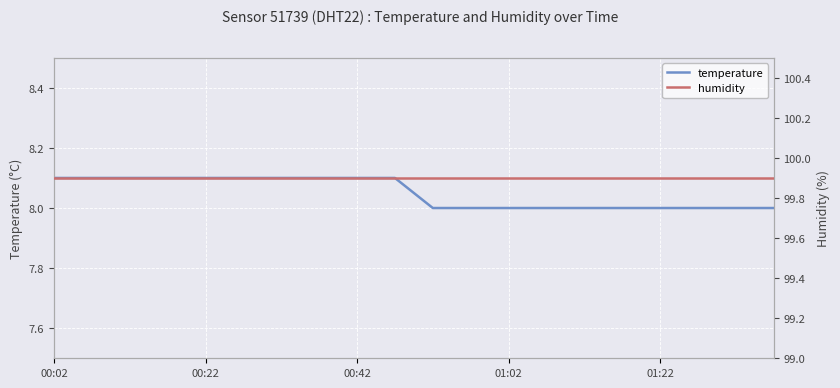

What is the value of the humidity point at the 18th from the left?

99.9